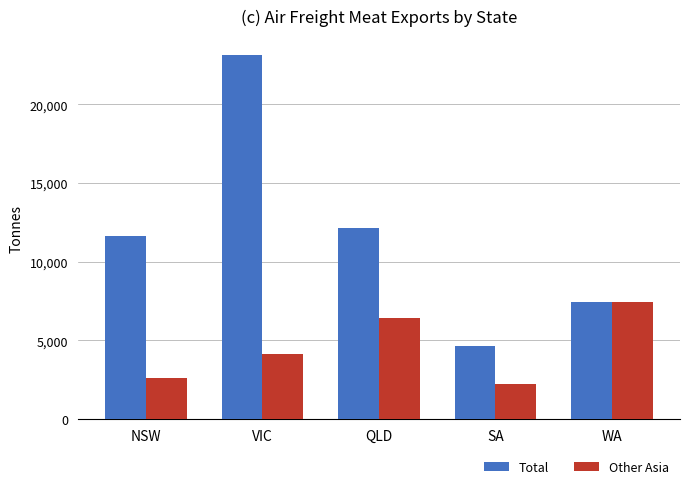

List the labels in order of Other Asia value, smallest first.

SA, NSW, VIC, QLD, WA